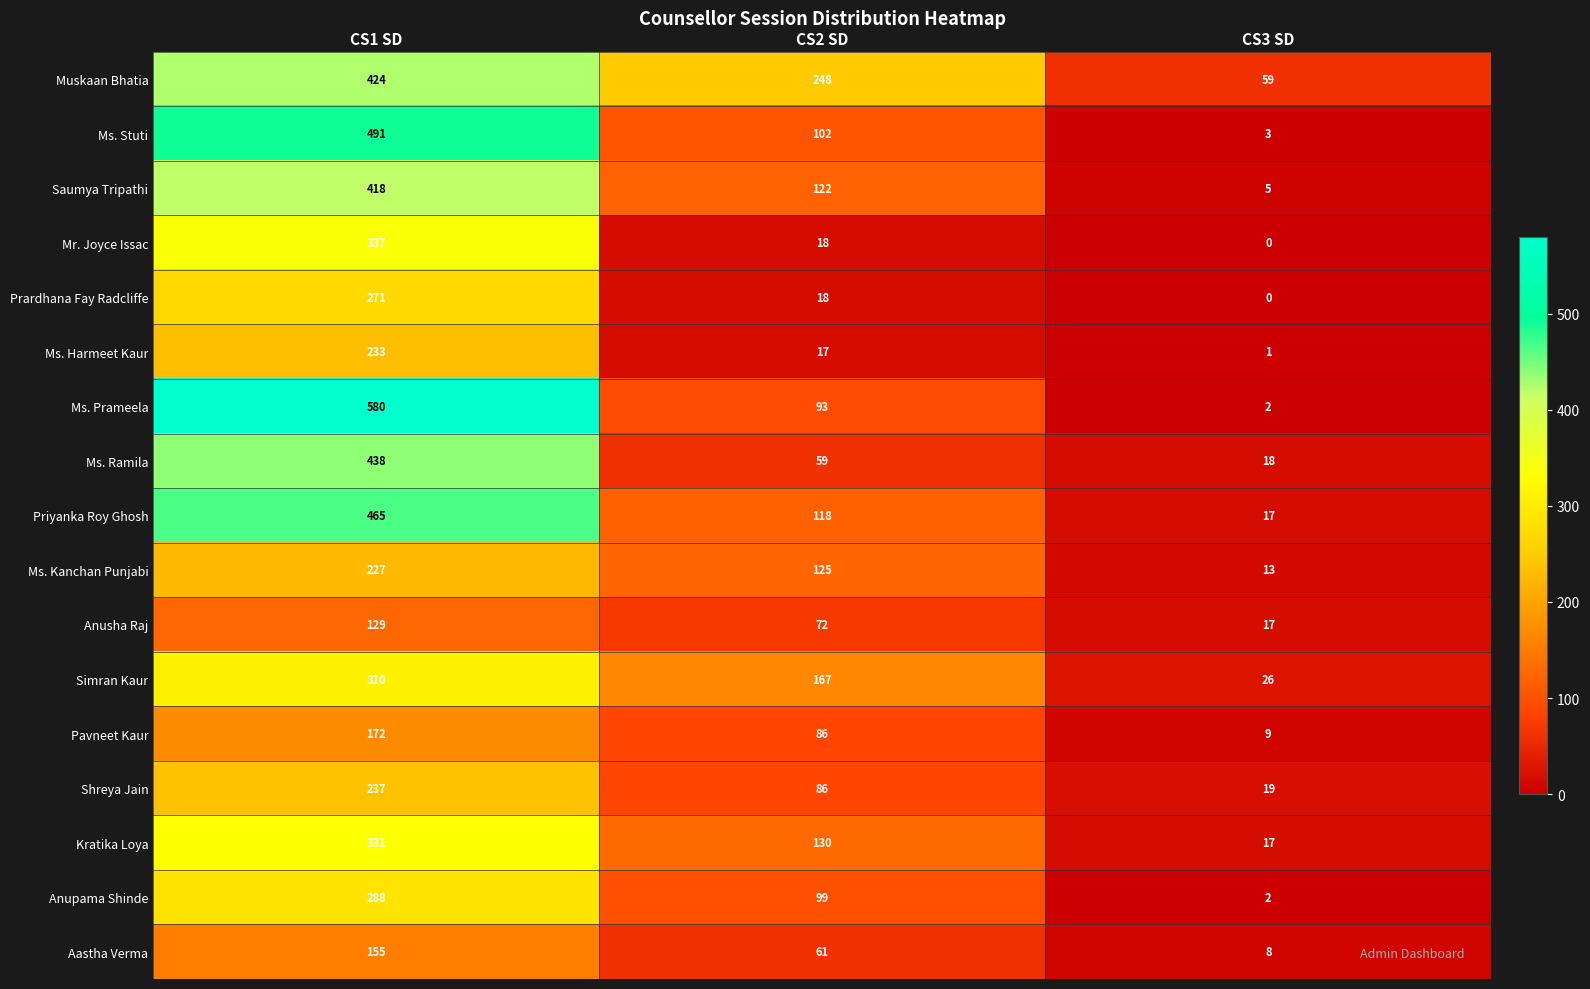

What is the sum of the Anupama Shinde values at CS1 SD and CS2 SD?

387